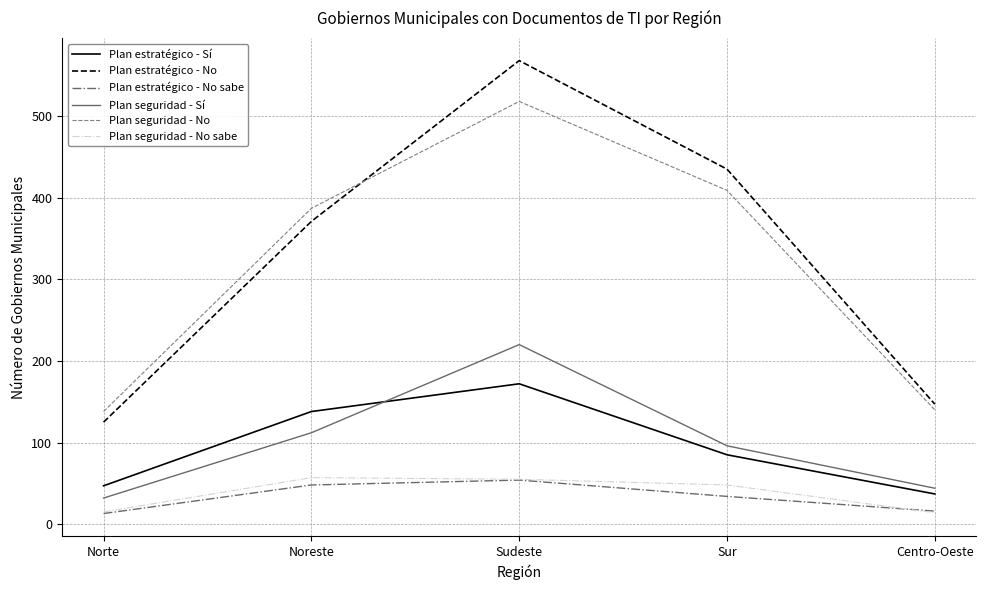

True or false: Plan seguridad - Sí and Plan estratégico - No intersect in this chart.

False